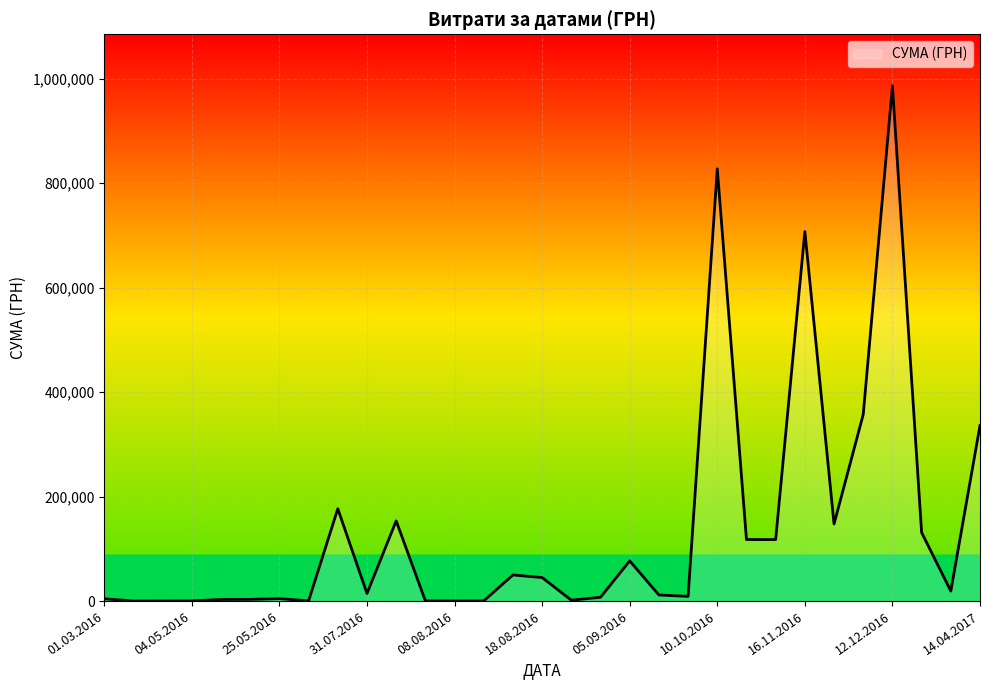

What is the difference between the maximum and minimum values?

985969.5